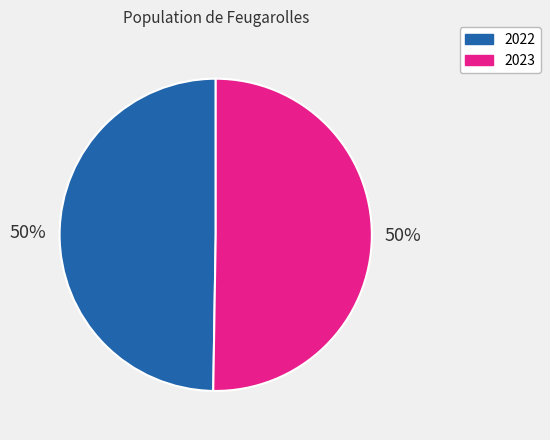

Between 2023 and 2022, which is larger?

2023